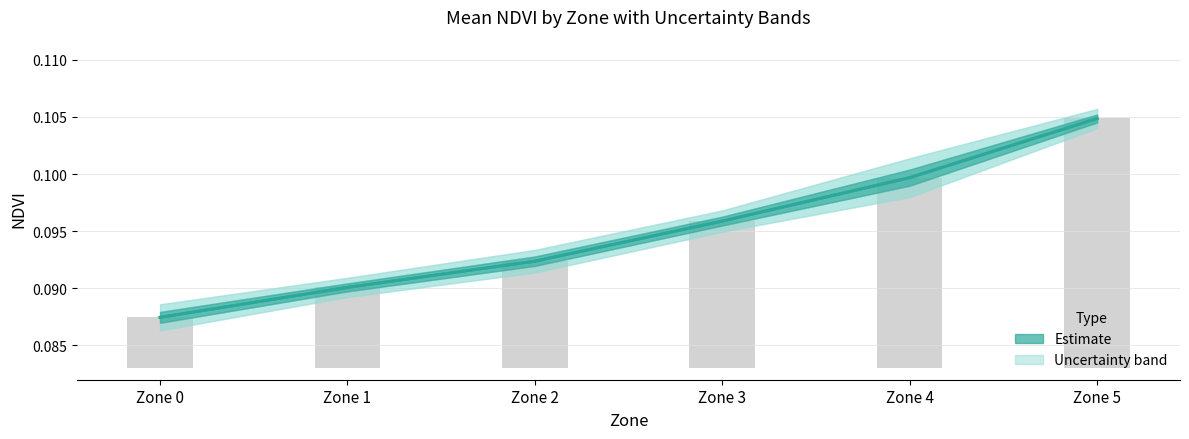

Between Zone 4 and Zone 2, which is larger?

Zone 4